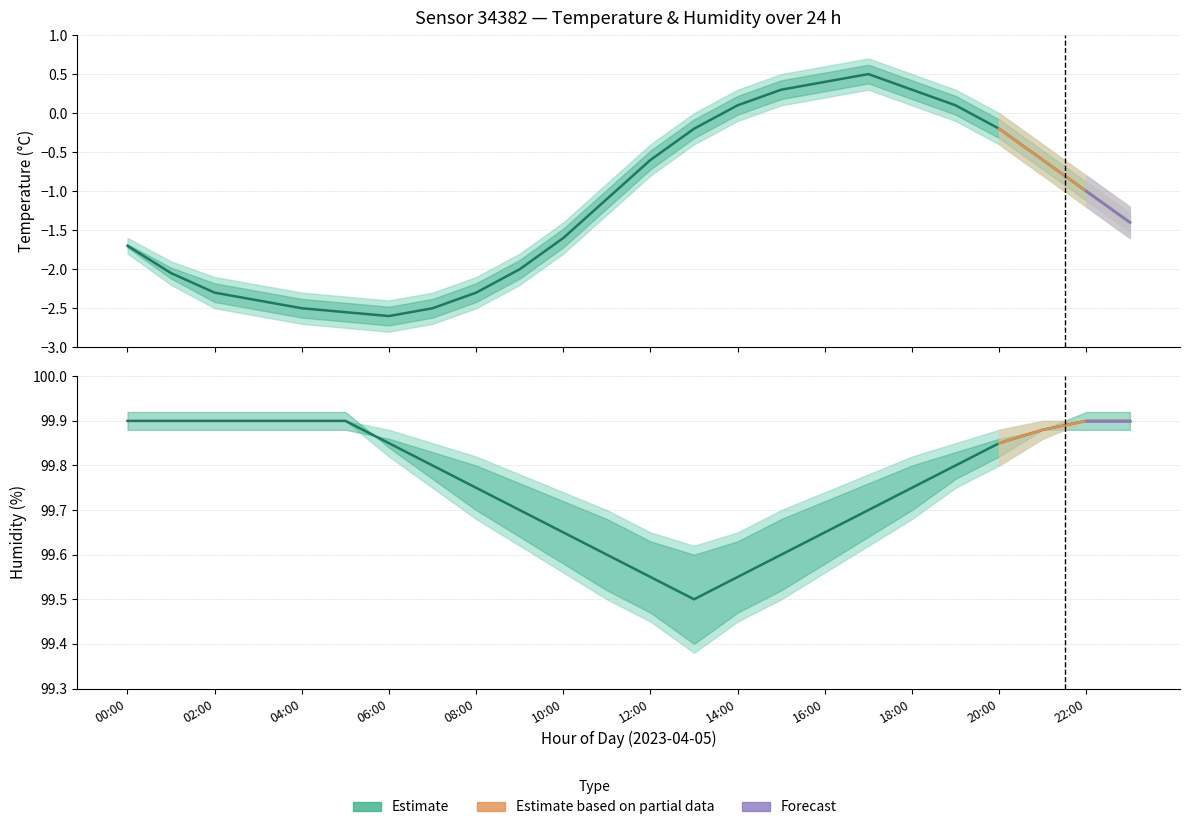

What is the label of the 4th point from the left?

03:00